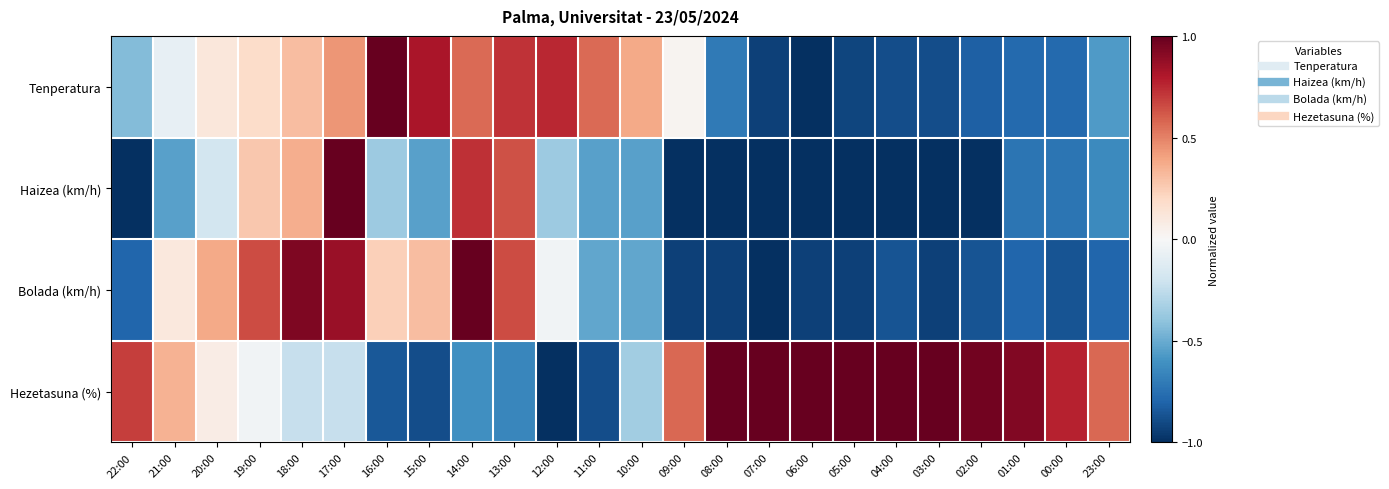

Reading left to right, what are all the values shown in this chart?

Tenperatura: 22:00=-0.4	21:00=-0.1	20:00=0.1	19:00=0.2	18:00=0.3	17:00=0.4	16:00=1.0	15:00=0.8	14:00=0.6	13:00=0.7	12:00=0.8	11:00=0.6	10:00=0.4	09:00=0.0	08:00=-0.7	07:00=-0.9	06:00=-1.0	05:00=-0.9	04:00=-0.9	03:00=-0.9	02:00=-0.8	01:00=-0.8	00:00=-0.8	23:00=-0.6
Haizea (km/h): 22:00=-1.0	21:00=-0.5	20:00=-0.2	19:00=0.3	18:00=0.4	17:00=1.0	16:00=-0.4	15:00=-0.5	14:00=0.7	13:00=0.6	12:00=-0.4	11:00=-0.5	10:00=-0.5	09:00=-1.0	08:00=-1.0	07:00=-1.0	06:00=-1.0	05:00=-1.0	04:00=-1.0	03:00=-1.0	02:00=-1.0	01:00=-0.7	00:00=-0.7	23:00=-0.6
Bolada (km/h): 22:00=-0.8	21:00=0.1	20:00=0.4	19:00=0.7	18:00=0.9	17:00=0.9	16:00=0.2	15:00=0.3	14:00=1.0	13:00=0.7	12:00=-0.0	11:00=-0.5	10:00=-0.5	09:00=-0.9	08:00=-0.9	07:00=-1.0	06:00=-0.9	05:00=-0.9	04:00=-0.9	03:00=-0.9	02:00=-0.9	01:00=-0.8	00:00=-0.9	23:00=-0.8
Hezetasuna (%): 22:00=0.7	21:00=0.3	20:00=0.1	19:00=-0.0	18:00=-0.2	17:00=-0.2	16:00=-0.8	15:00=-0.9	14:00=-0.6	13:00=-0.7	12:00=-1.0	11:00=-0.9	10:00=-0.3	09:00=0.6	08:00=1.0	07:00=1.0	06:00=1.0	05:00=1.0	04:00=1.0	03:00=1.0	02:00=1.0	01:00=0.9	00:00=0.8	23:00=0.6